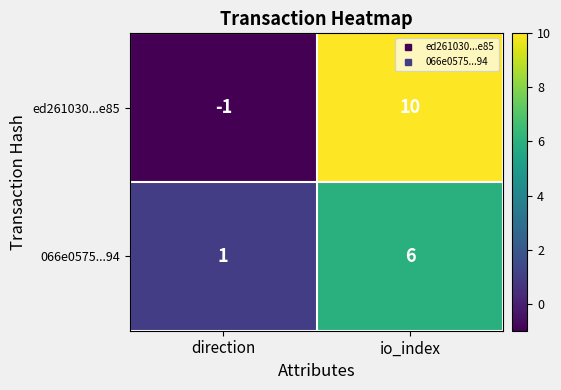

Where is ed261030...e85 nearest to the value 4?

direction